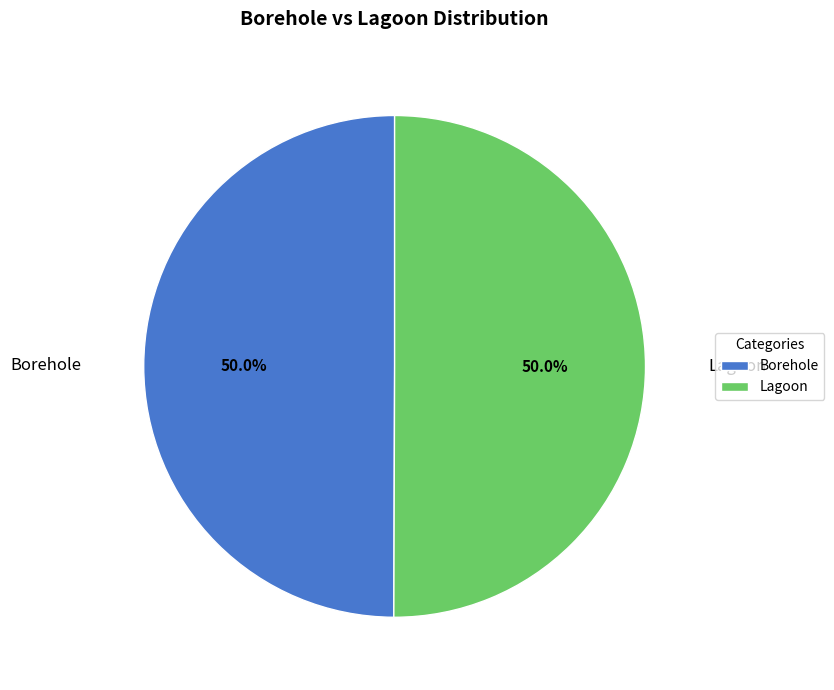

Approximately how many times larger is the value at Borehole compared to Lagoon?

1.0